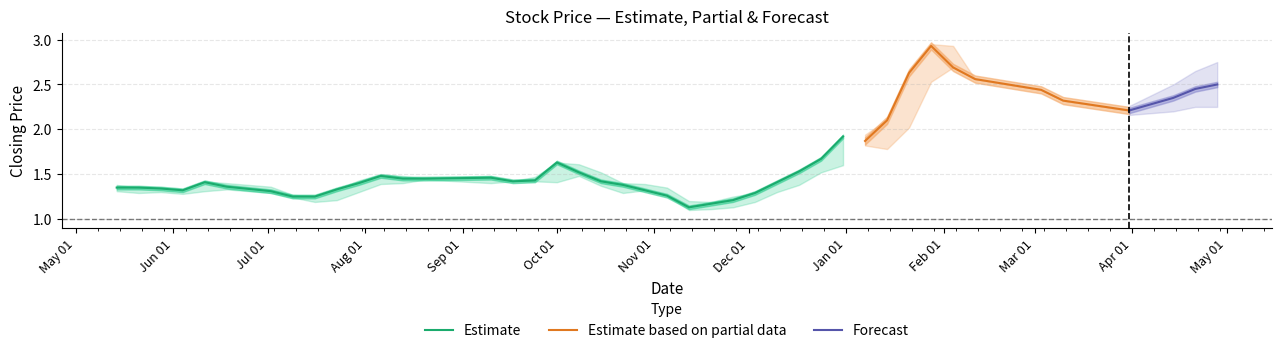

Where is low nearest to the value 1?

16